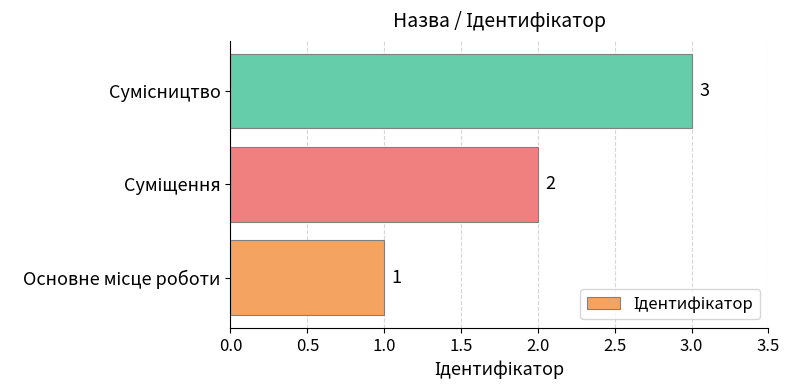

What is the sum of all values?

6